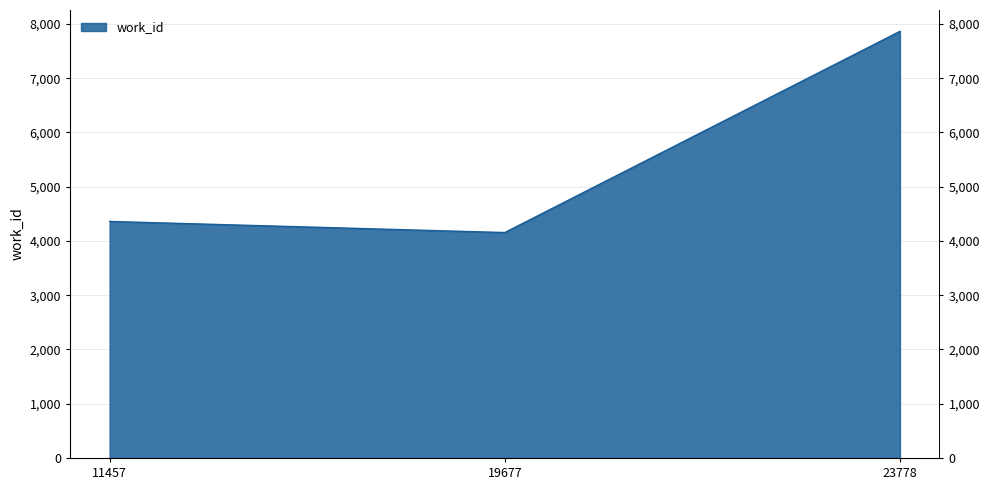

List the labels in order of value, smallest first.

19677, 11457, 23778